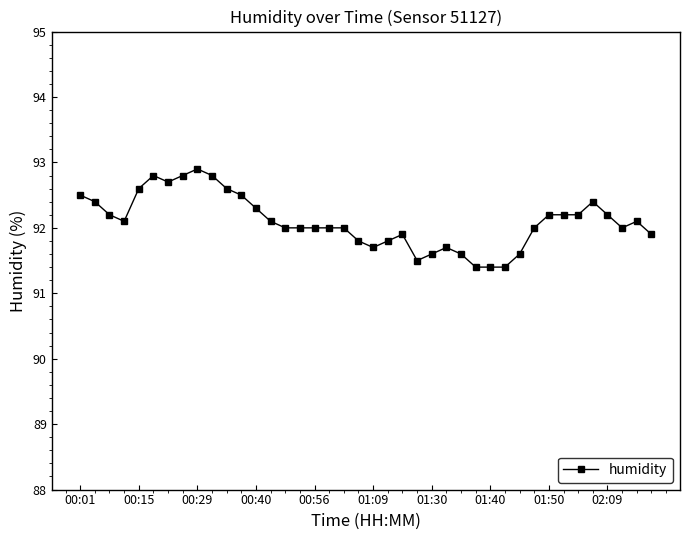

What is the difference between the maximum and minimum values?

1.5